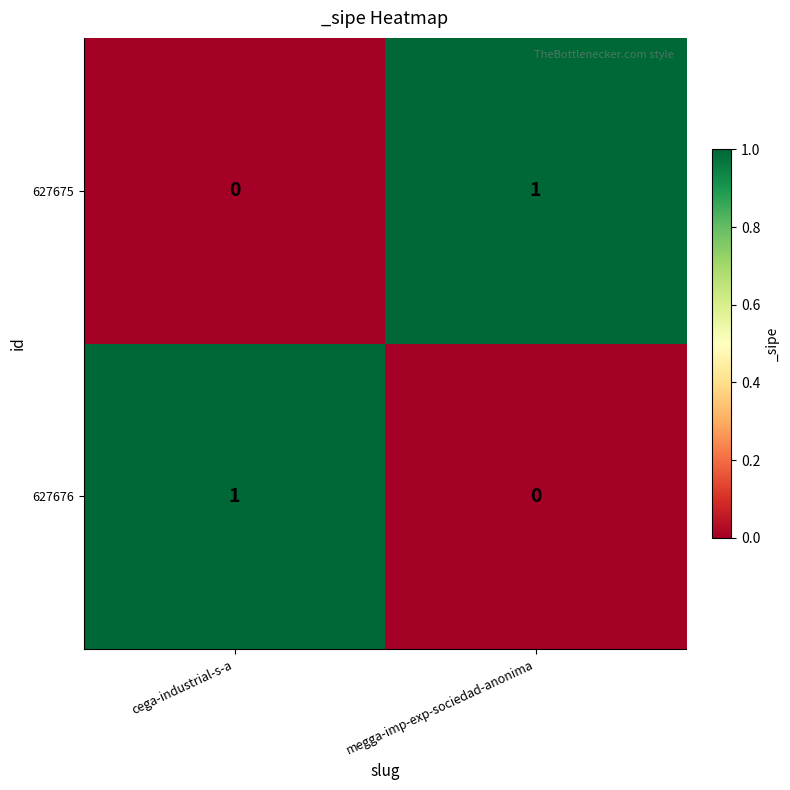

How many series are shown in this chart?

2